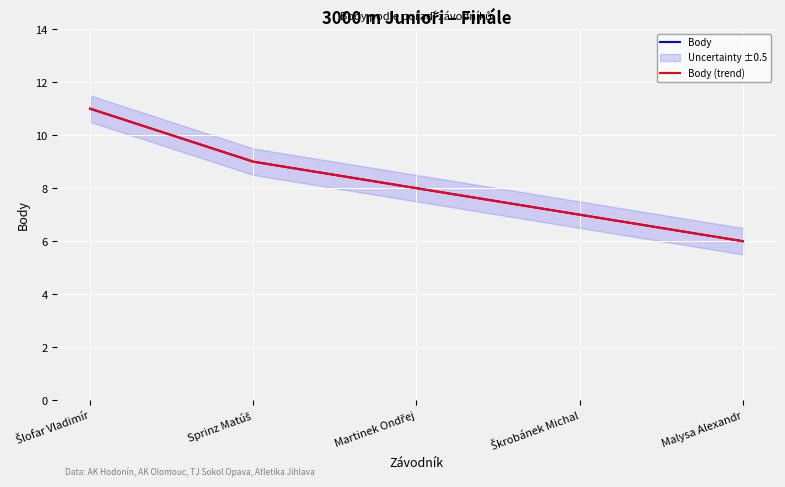

List the series in order of their peak value, highest first.

Body, Body (trend)